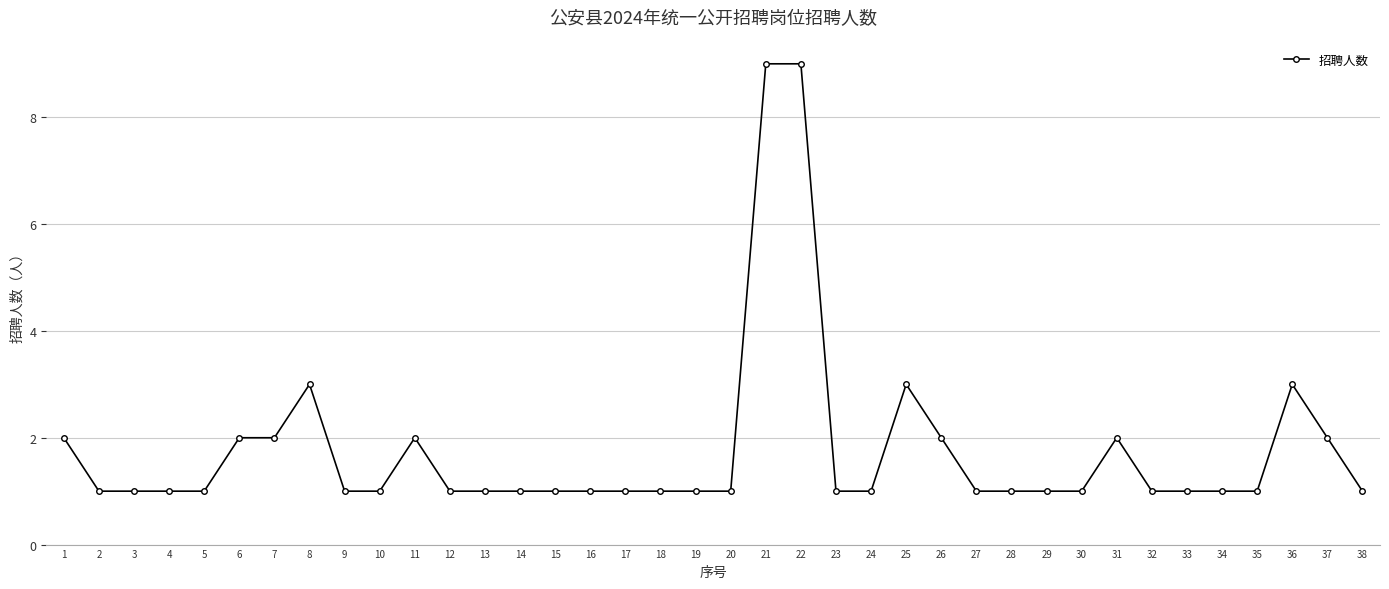

What is the difference between the values at 8 and 12?

2